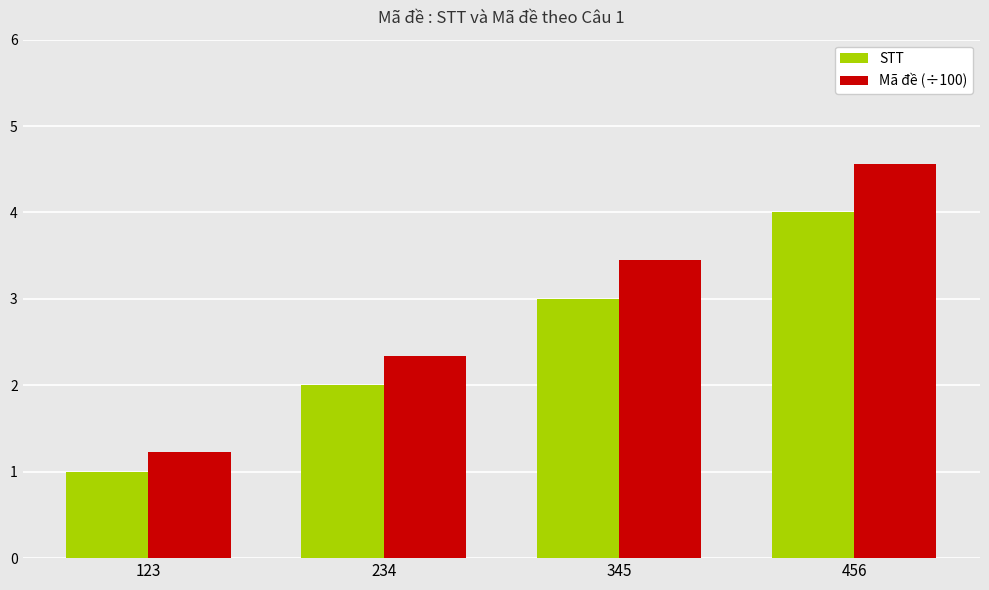

At which label is Mã đề (÷100) closest to 2?

234